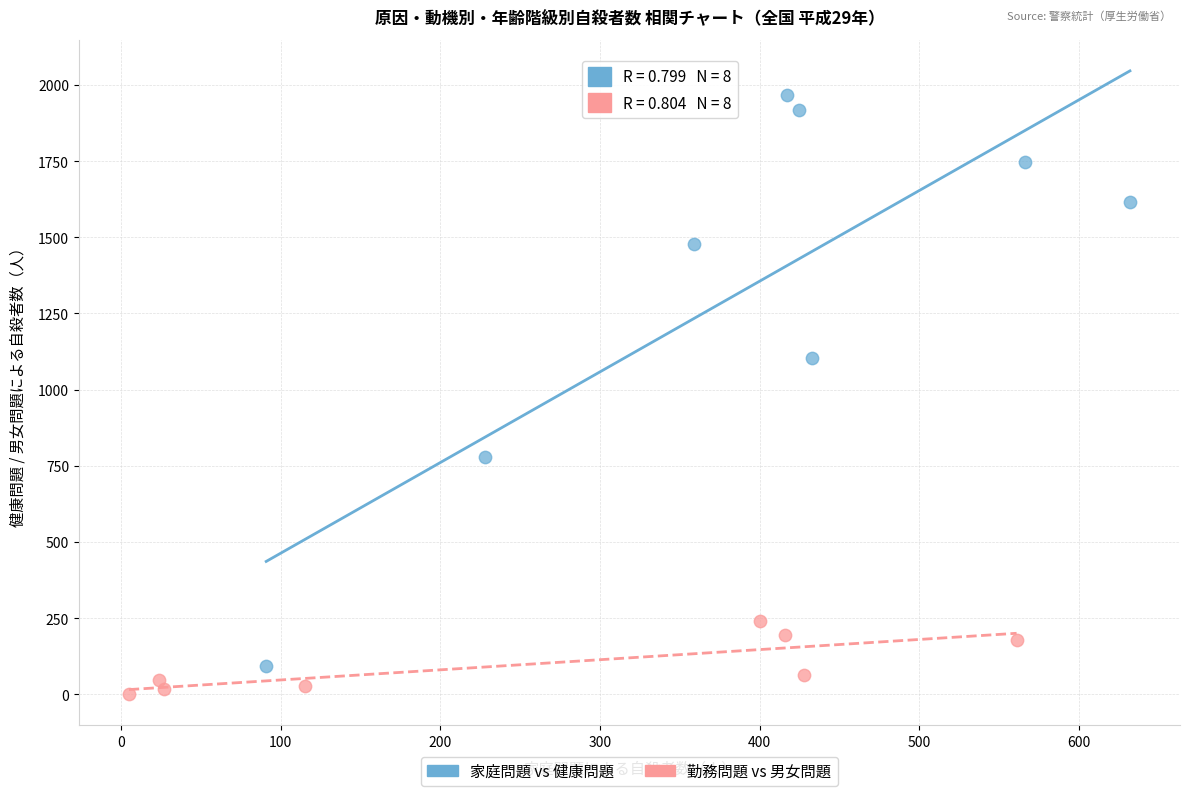

Which series contains the highest Y value?

家庭問題 vs 健康問題